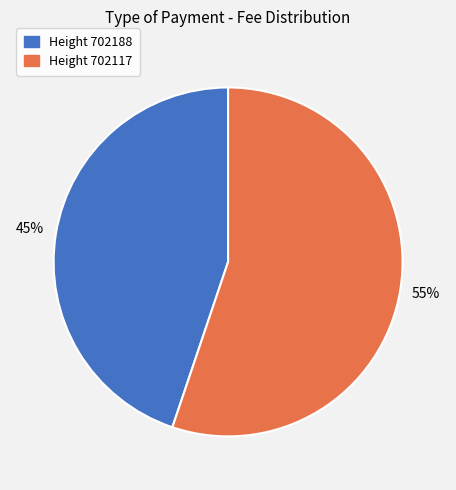

Is there any slice that represents more than half of the pie?

Yes